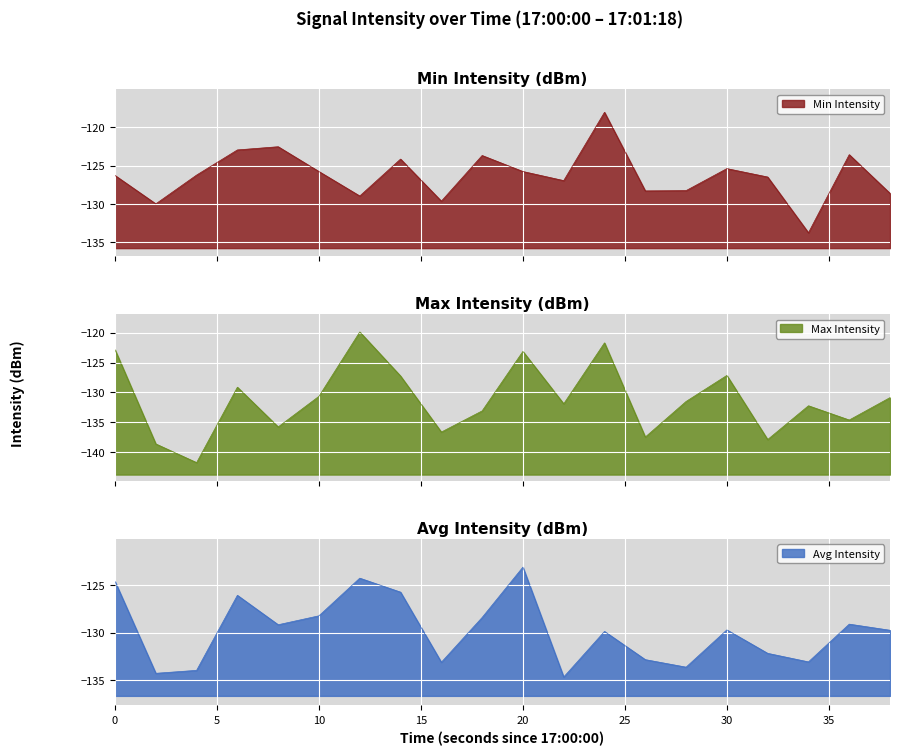

Is the value of Avg Intensity at 26 greater than the value of Max Intensity at 38?

No